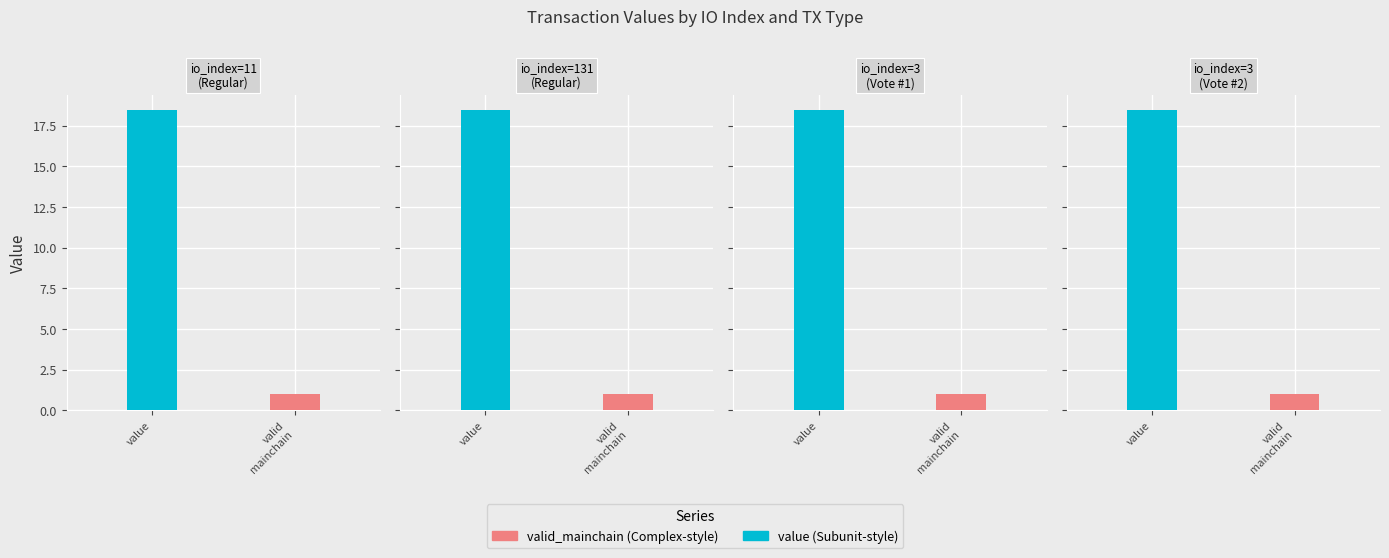

Which has a higher value, 3 or 3?

3